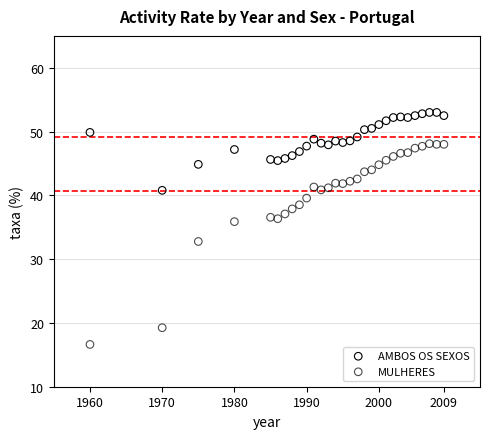

In the MULHERES series, what Y value is closest to 32?

32.8